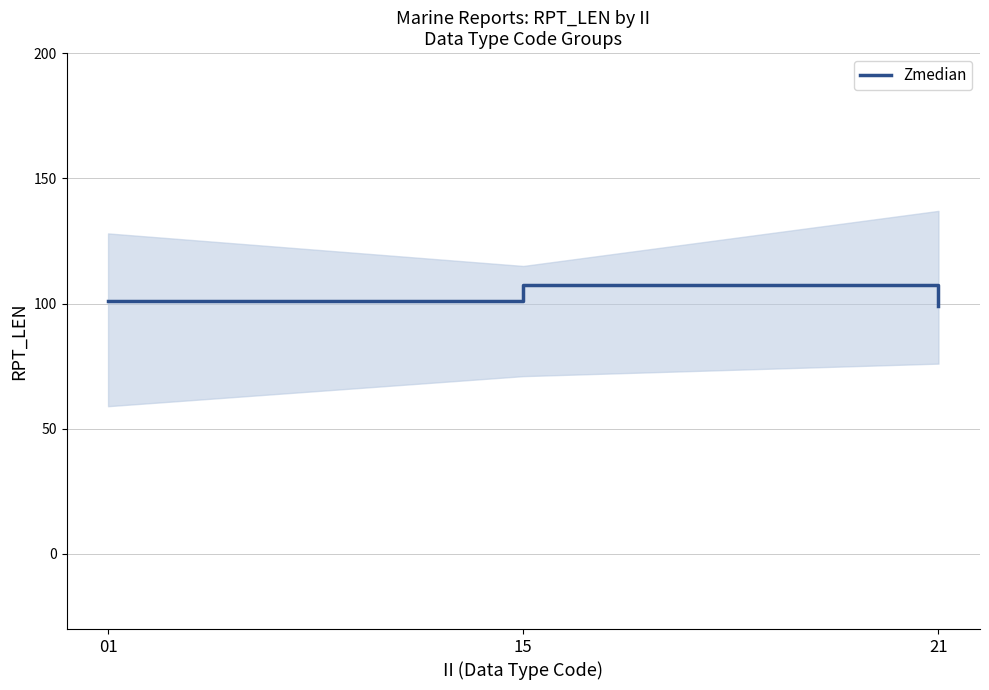

Where is the data nearest to the value 103?

01